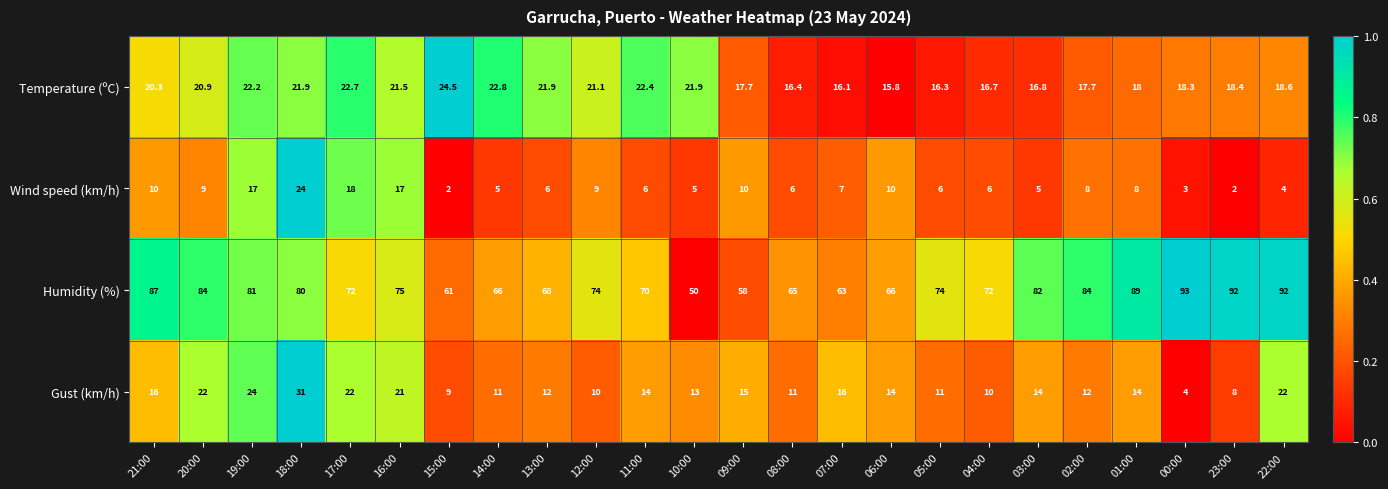

Between 03:00 and 02:00, which series saw the biggest shift?

Wind speed (km/h)